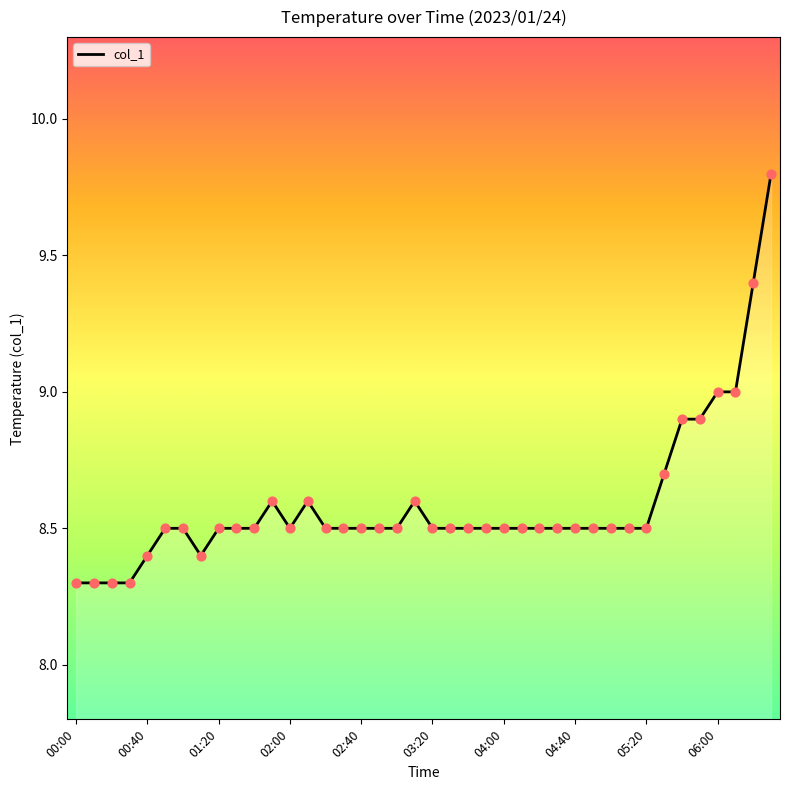

What is the greatest value displayed?

9.8